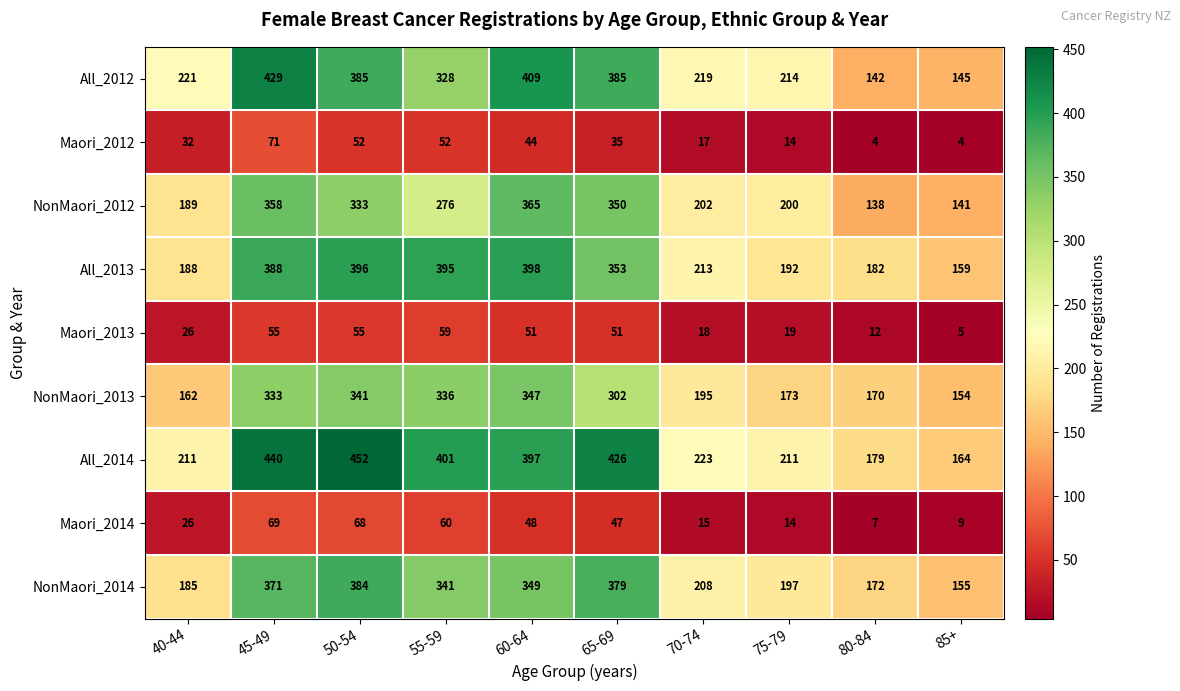

List the series in order of their peak value, highest first.

All_2014, All_2012, All_2013, NonMaori_2014, NonMaori_2012, NonMaori_2013, Maori_2012, Maori_2014, Maori_2013